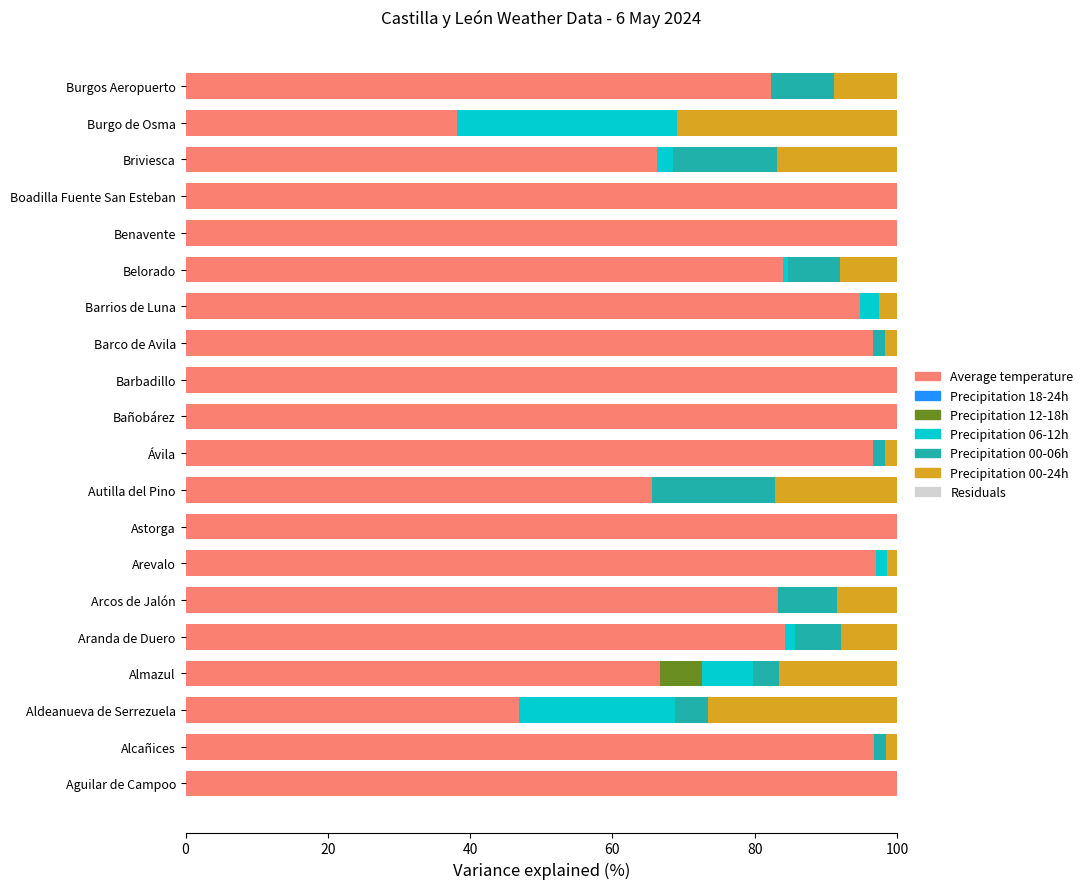

What is the total value across all series at Burgos Aeropuerto?

100.0